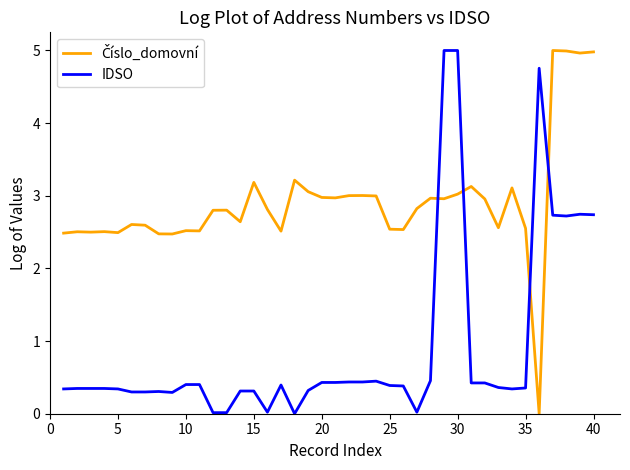

What is the greatest value displayed?

5.0